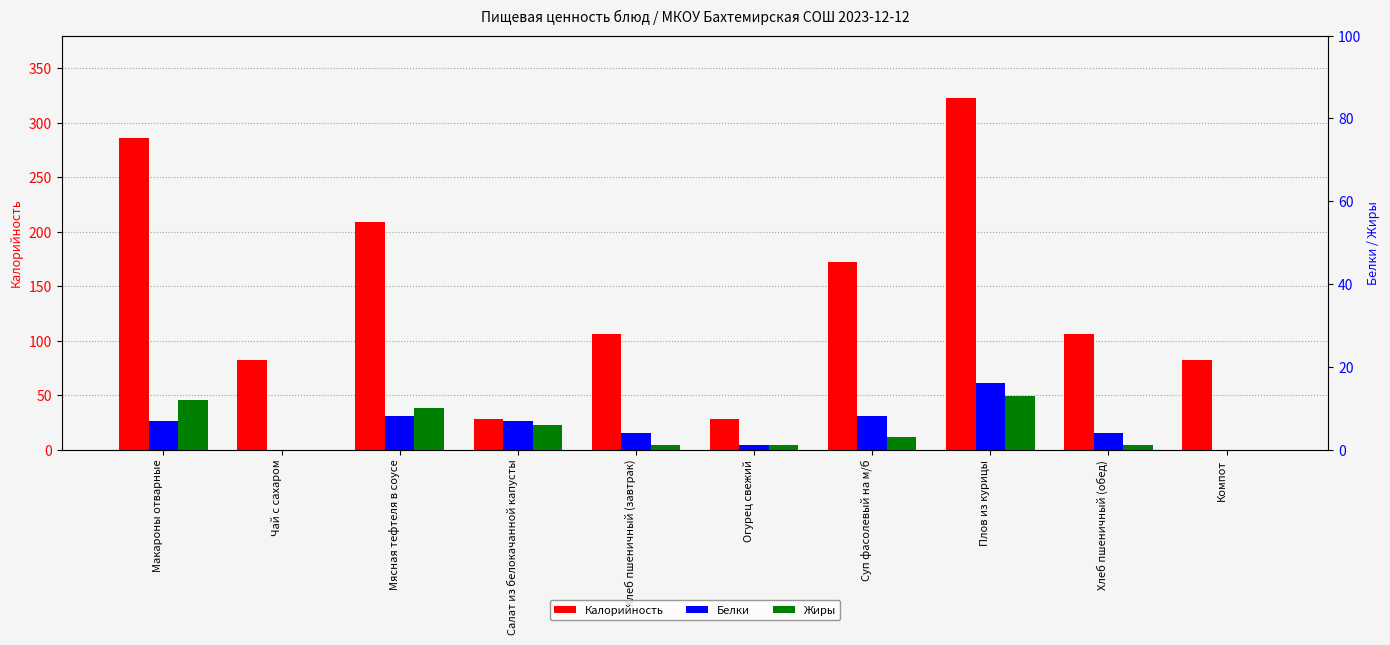

At which label does Жиры first exceed 3?

Макароны отварные